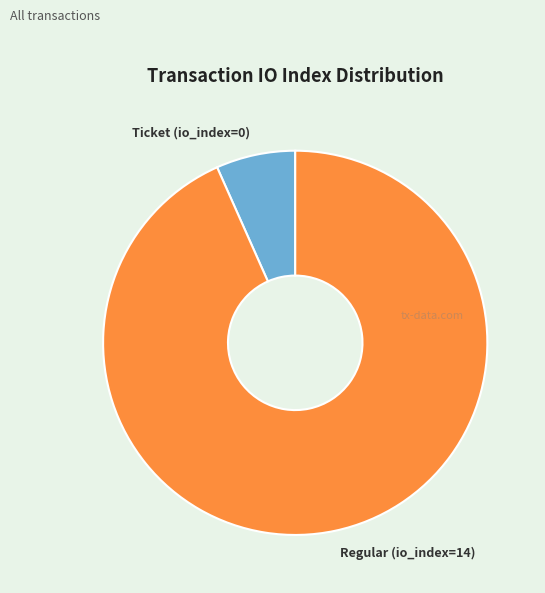

Rank the categories by value from lowest to highest.

Ticket (io_index=0), Regular (io_index=14)